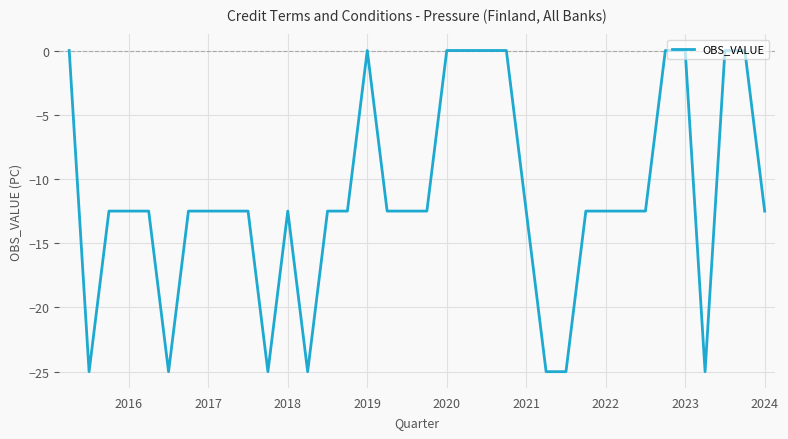

What is the smallest value displayed?

-25.0